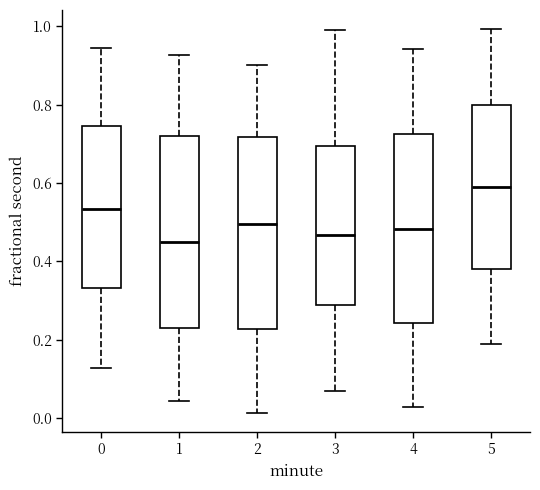

Where does the upper whisker of the box at x = 1 end on the y-axis? The values are not printed on the chart, so give them approximately, as read against the axis.

0.92